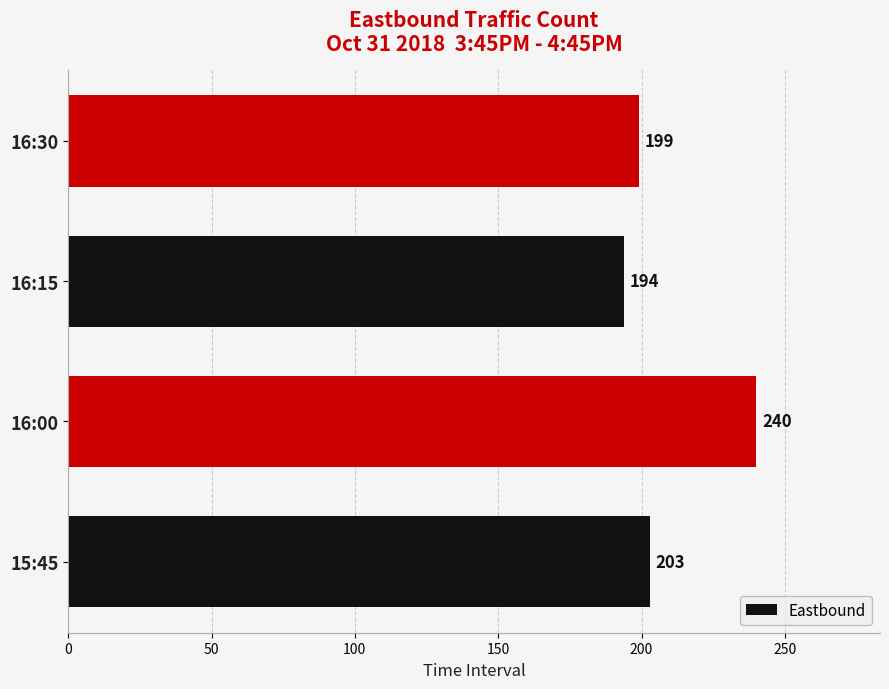

The value at 15:45 is 203. True or false?

True